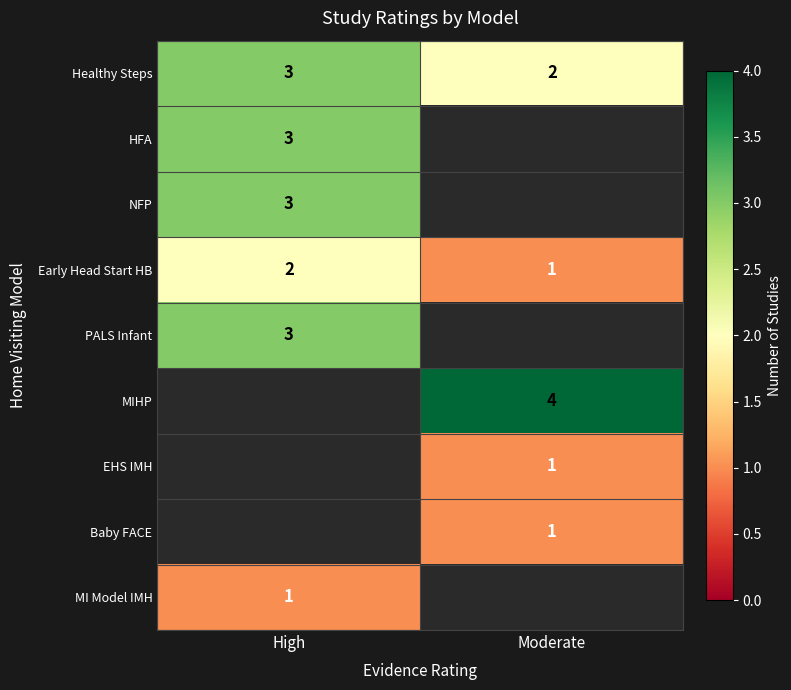

How many data points does each series have?

2